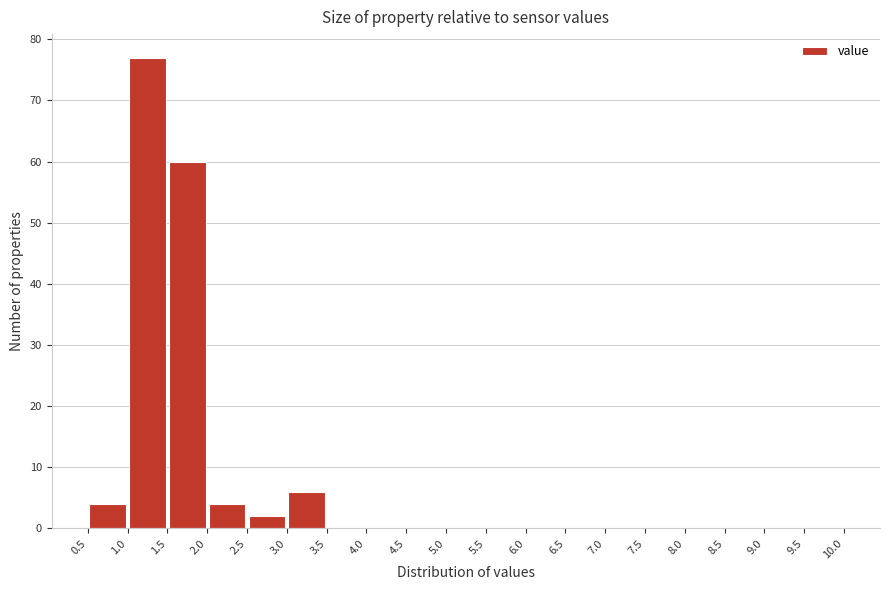

Reading left to right, list every bar in this chart as the range it spans on the x-axis followed by its height. The values are not printed on the chart, so give them approximately, as read against the axis.

0.5 to 1.0: 4
1.0 to 1.5: 77
1.5 to 2.0: 60
2.0 to 2.5: 4
2.5 to 3.0: 2
3.0 to 3.5: 6
3.5 to 4.0: 0
4.0 to 4.5: 0
4.5 to 5.0: 0
5.0 to 5.5: 0
5.5 to 6.0: 0
6.0 to 6.5: 0
6.5 to 7.0: 0
7.0 to 7.5: 0
7.5 to 8.0: 0
8.0 to 8.5: 0
8.5 to 9.0: 0
9.0 to 9.5: 0
9.5 to 10.0: 0